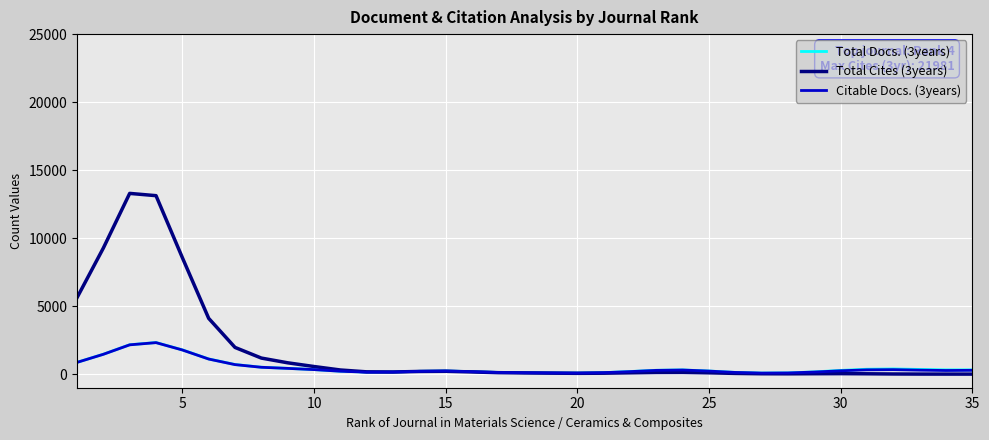

What is the difference between the maximum and minimum values in the Total Docs. (3years) series?

2245.4